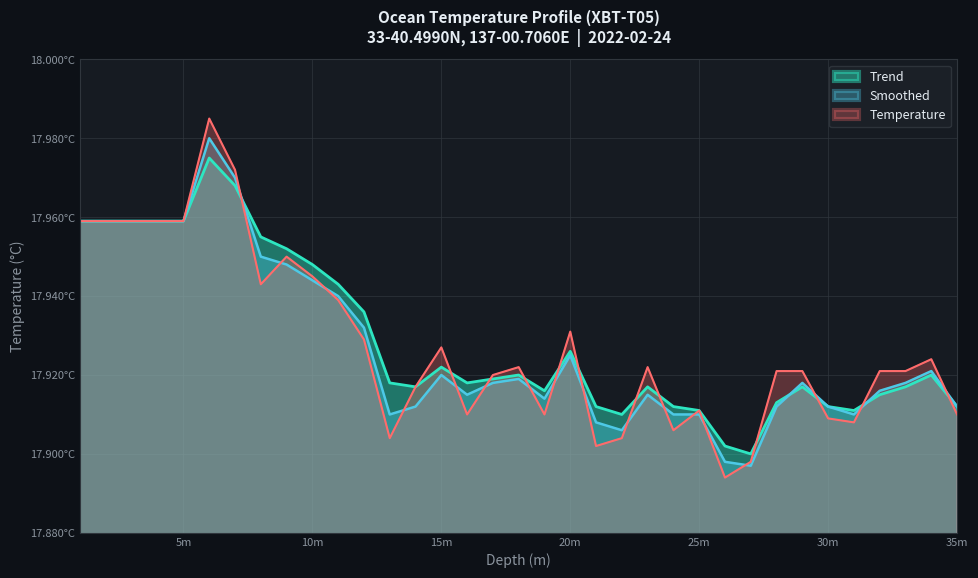

The value of Temperature at 9.0 is 4.2. True or false?

False